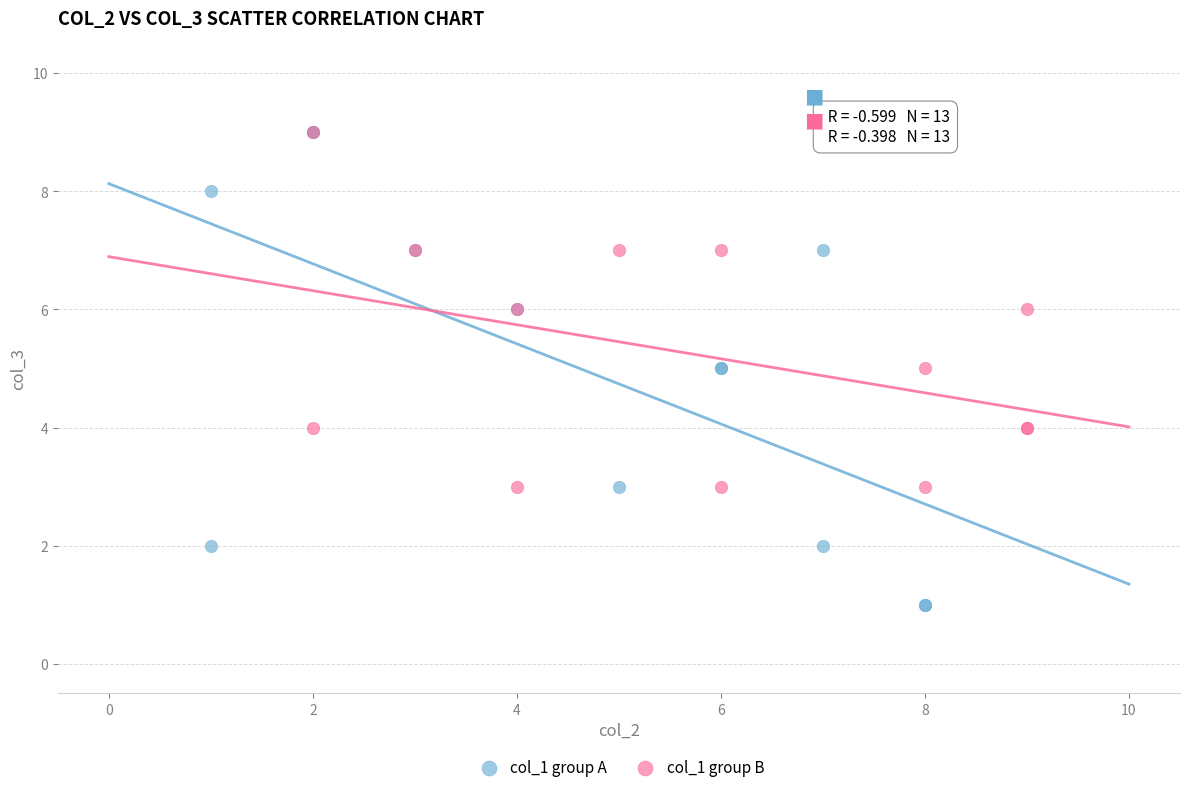

Which series has the widest spread of Y values?

col_1 group A